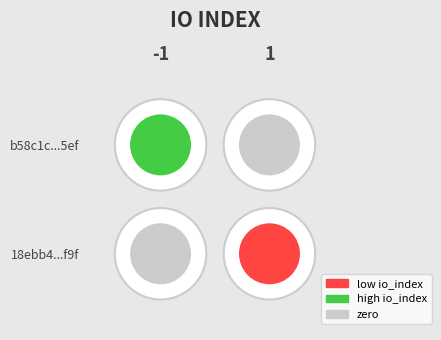

Count the number of data series in this chart.

2